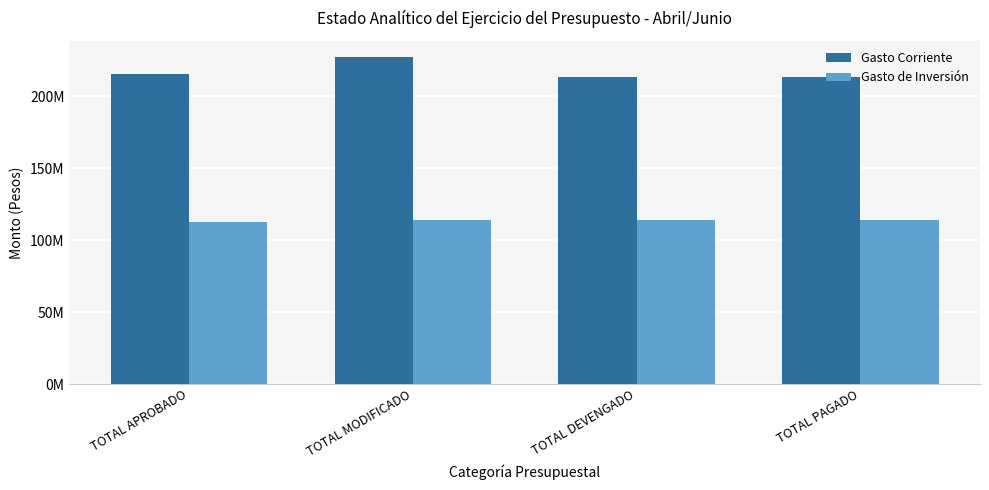

Between TOTAL MODIFICADO and TOTAL PAGADO, which series saw the biggest shift?

Gasto Corriente